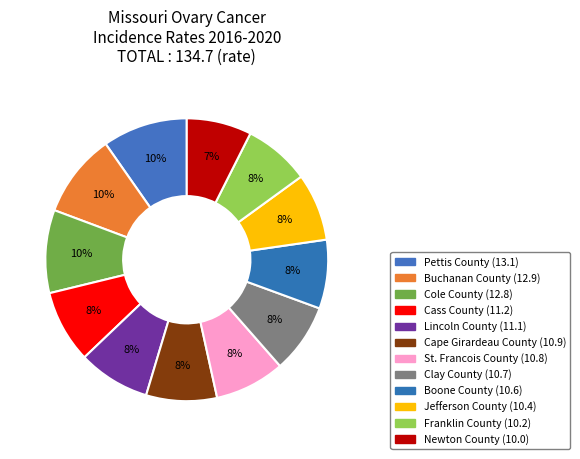

Is Newton County the majority of the pie?

No